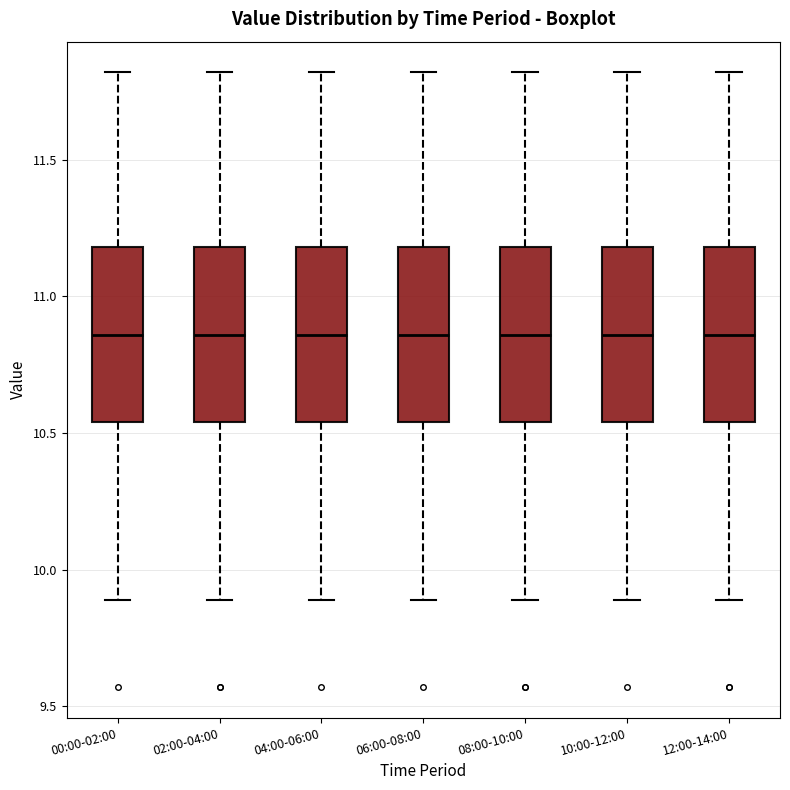

Reading left to right, read every box against the y-axis: the position of its median line, the range the box covers, and the ends of its whiskers. The values are not printed on the chart, so give them approximately, as read against the axis.

00:00-02:00: median 10.85, box 10.55 to 11.20, whiskers 9.90 to 11.80
02:00-04:00: median 10.85, box 10.55 to 11.20, whiskers 9.90 to 11.80
04:00-06:00: median 10.85, box 10.55 to 11.20, whiskers 9.90 to 11.80
06:00-08:00: median 10.85, box 10.55 to 11.20, whiskers 9.90 to 11.80
08:00-10:00: median 10.85, box 10.55 to 11.20, whiskers 9.90 to 11.80
10:00-12:00: median 10.85, box 10.55 to 11.20, whiskers 9.90 to 11.80
12:00-14:00: median 10.85, box 10.55 to 11.20, whiskers 9.90 to 11.80